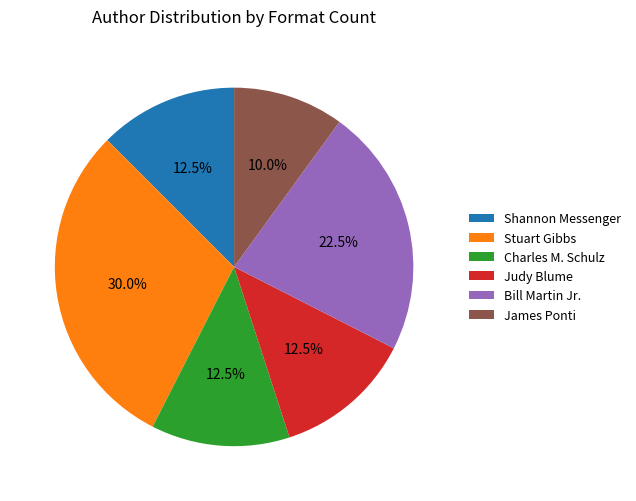

Which slice is the smallest?

James Ponti